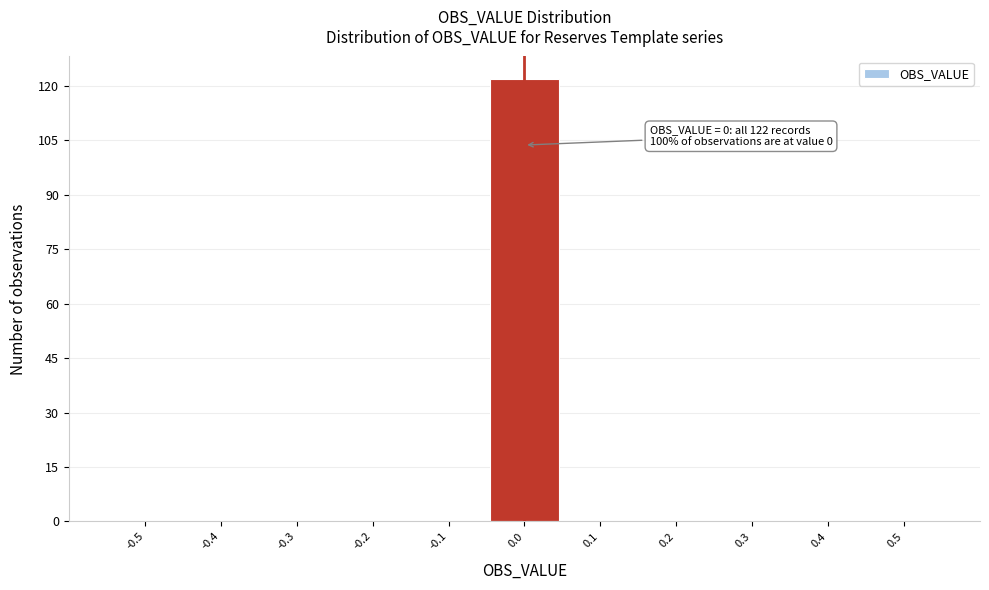

Reading left to right, extract all data points from this chart.

-0.5=0	-0.4=0	-0.3=0	-0.2=0	-0.1=0	0.0=122	0.1=0	0.2=0	0.3=0	0.4=0	0.5=0